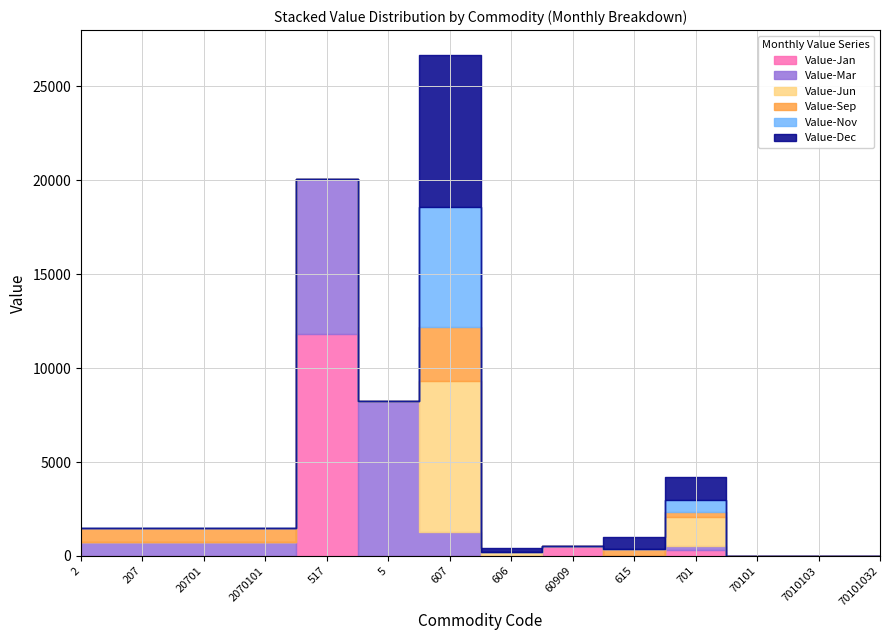

Rank the categories by Value-Sep value from highest to lowest.

607, 2, 207, 20701, 2070101, 615, 701, 517, 5, 606, 60909, 70101, 7010103, 70101032